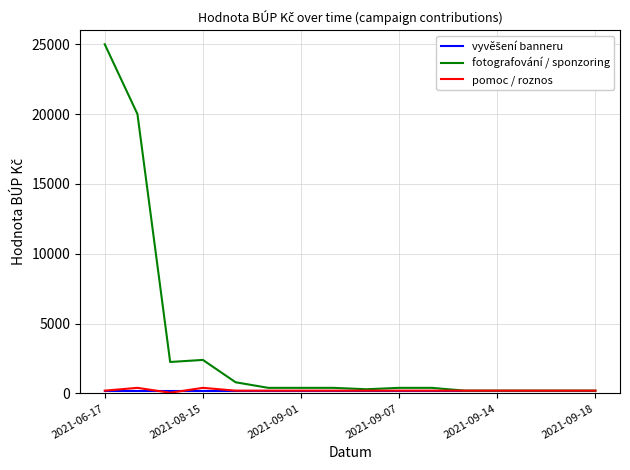

Which series has the largest range (max minus min)?

fotografování / sponzoring